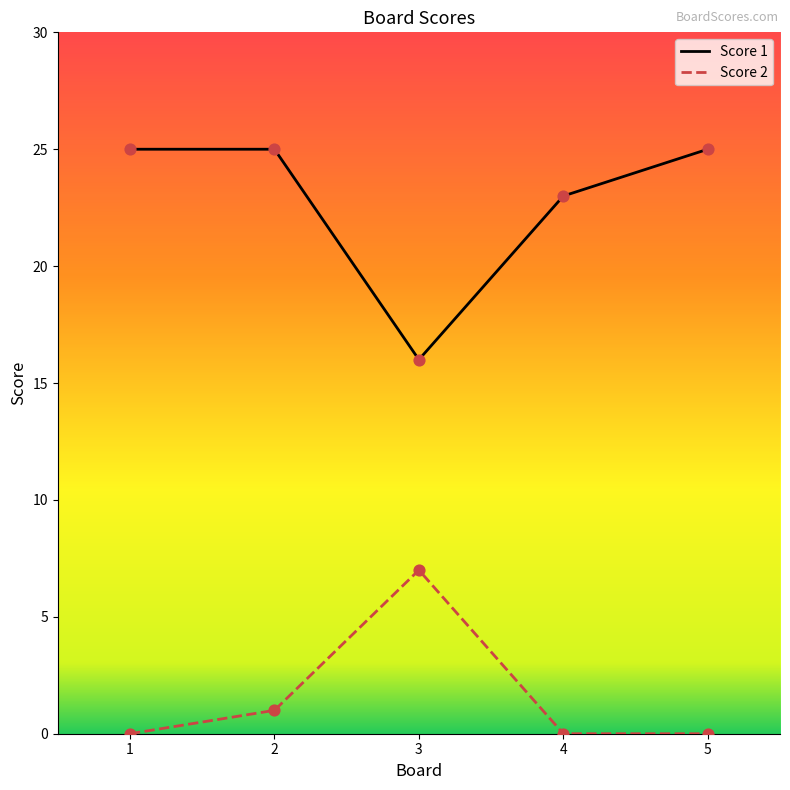

Which series has the widest spread of Y values?

Score 1